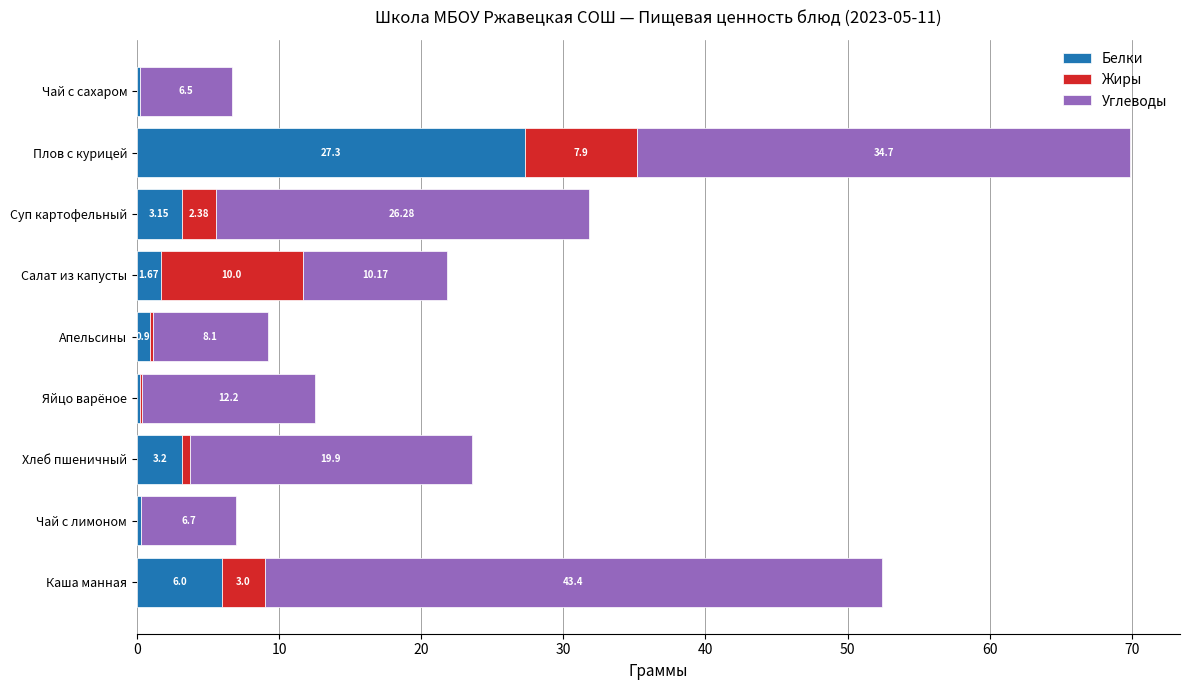

Which category has the highest value in the Белки series?

Плов с курицей